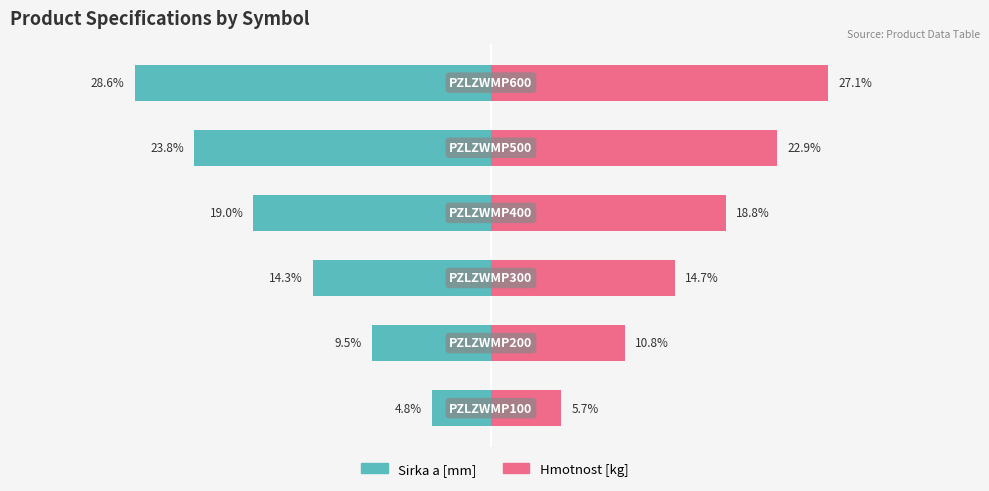

What is the difference between the second highest and minimum values in the Sirka a [mm] series?

19.0